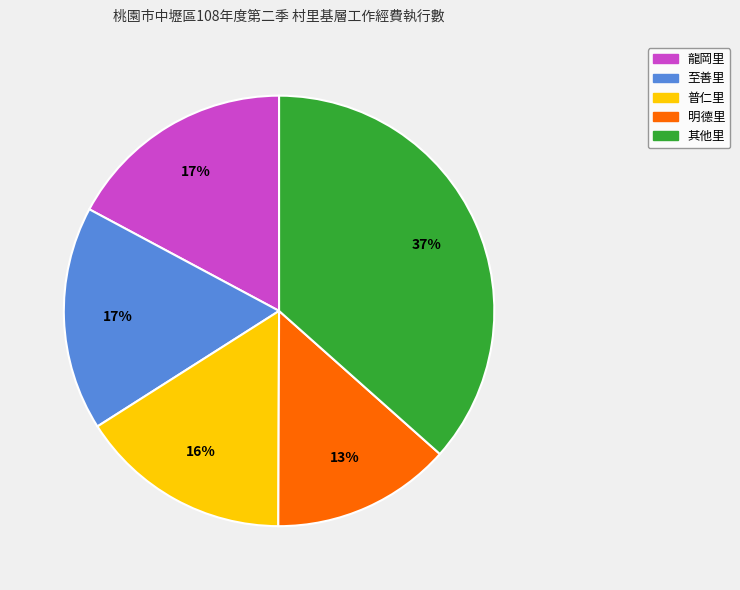

Between 其他里 and 明德里, which is larger?

其他里